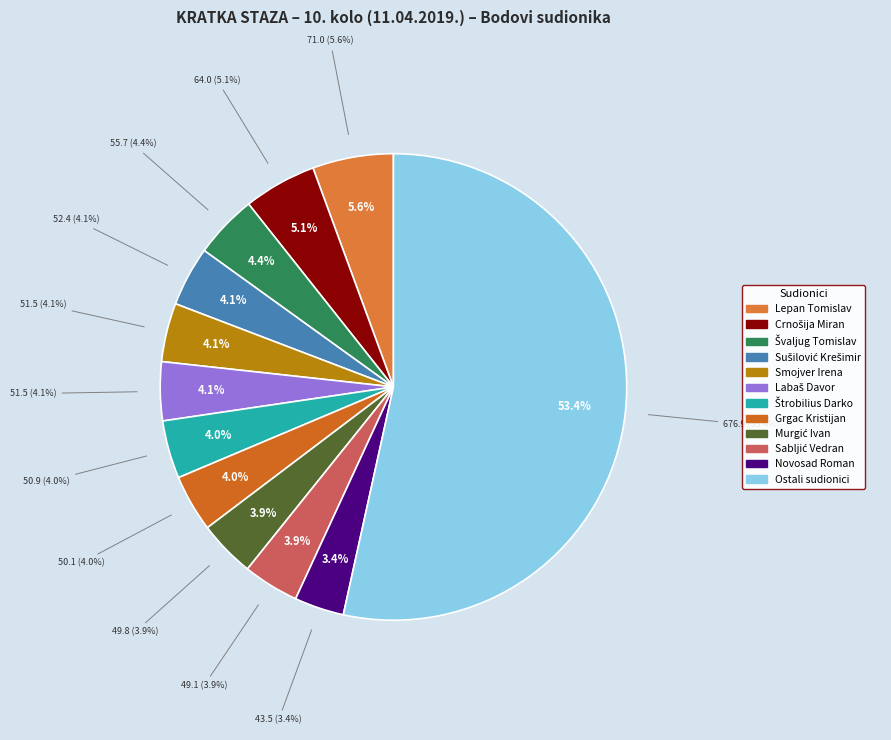

True or false: Harapin Tomislav accounts for 1% of the total.

False